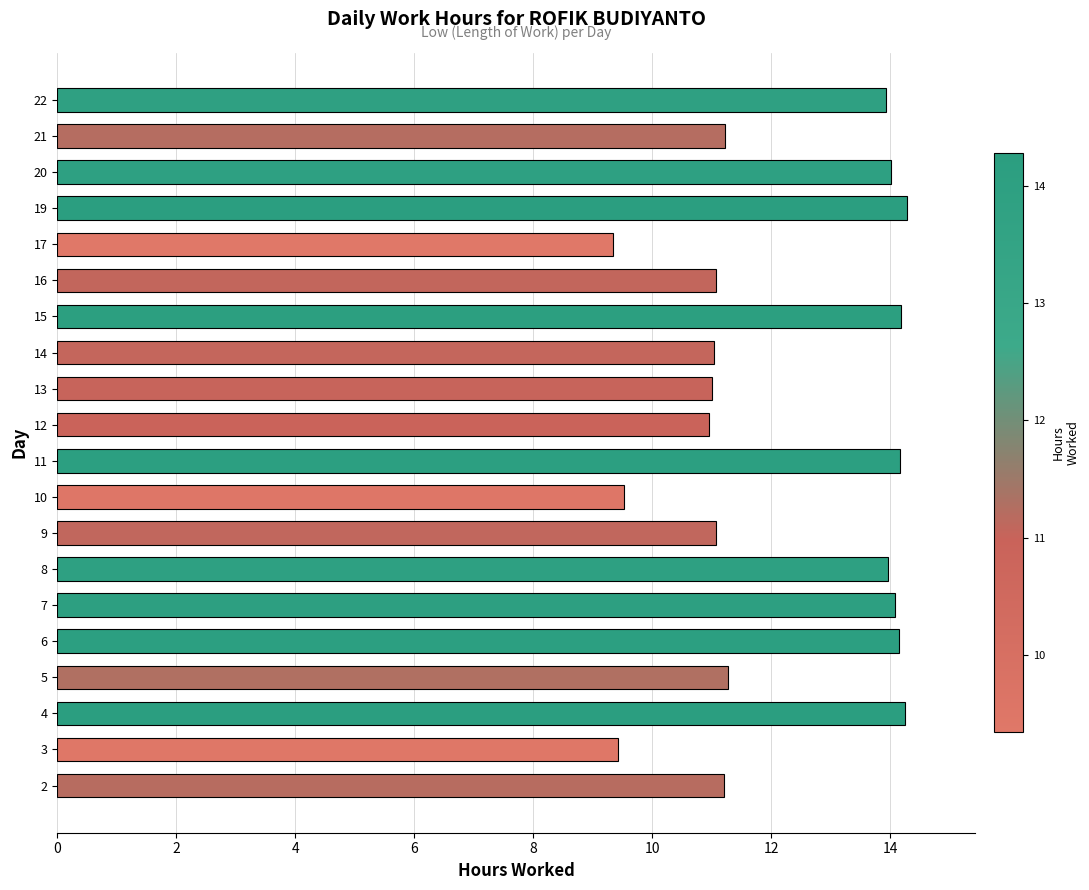

Does the chart contain stacked bars?

No